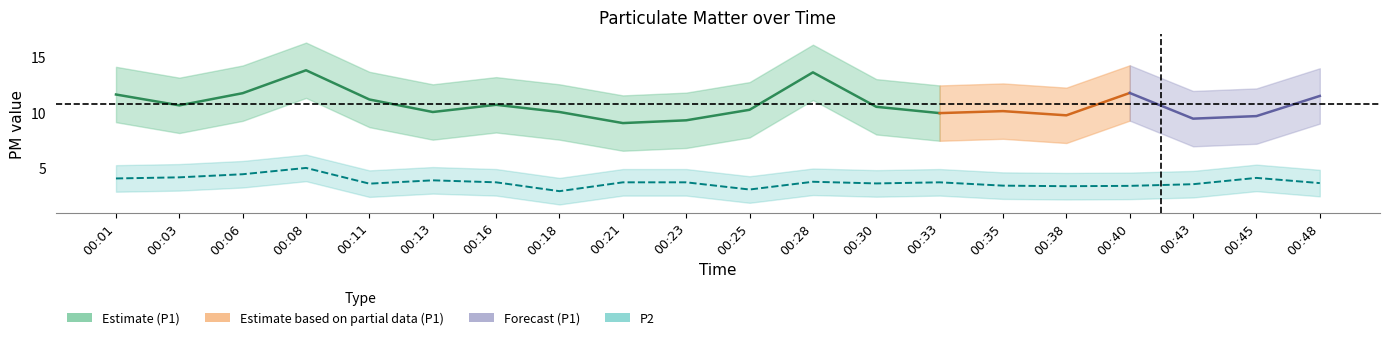

Count the number of values greater than 3.

19